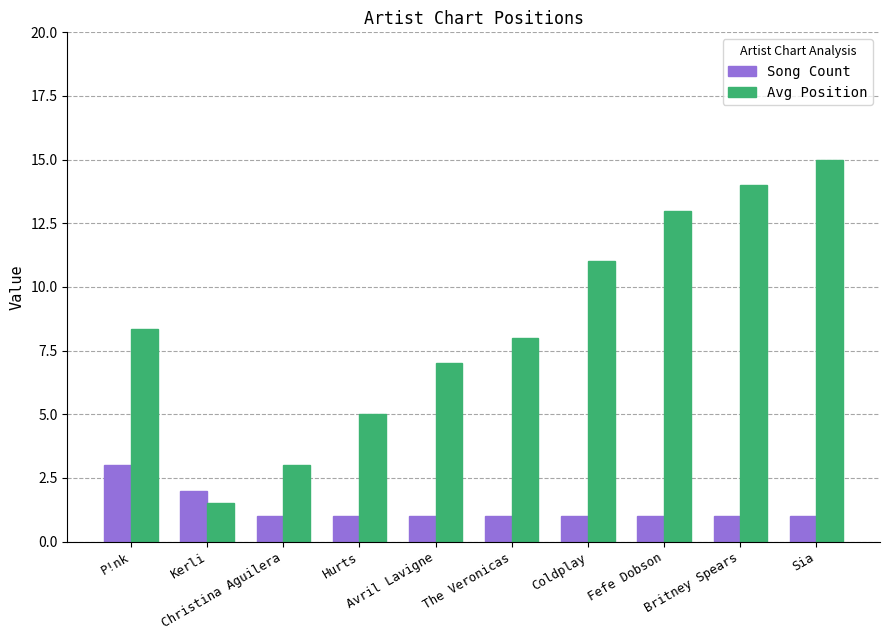

Reading right to left, transcribe all the data shown in this chart.

Song Count: Sia=1.0	Britney Spears=1.0	Fefe Dobson=1.0	Coldplay=1.0	The Veronicas=1.0	Avril Lavigne=1.0	Hurts=1.0	Christina Aguilera=1.0	Kerli=2.0	P!nk=3.0
Avg Position: Sia=15.0	Britney Spears=14.0	Fefe Dobson=13.0	Coldplay=11.0	The Veronicas=8.0	Avril Lavigne=7.0	Hurts=5.0	Christina Aguilera=3.0	Kerli=1.5	P!nk=8.3